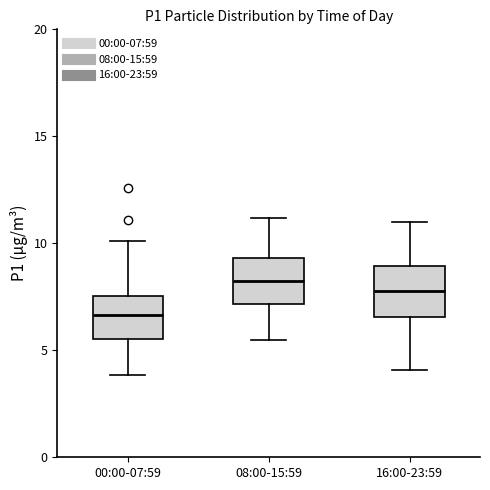

Which box has the highest median line?

08:00-15:59